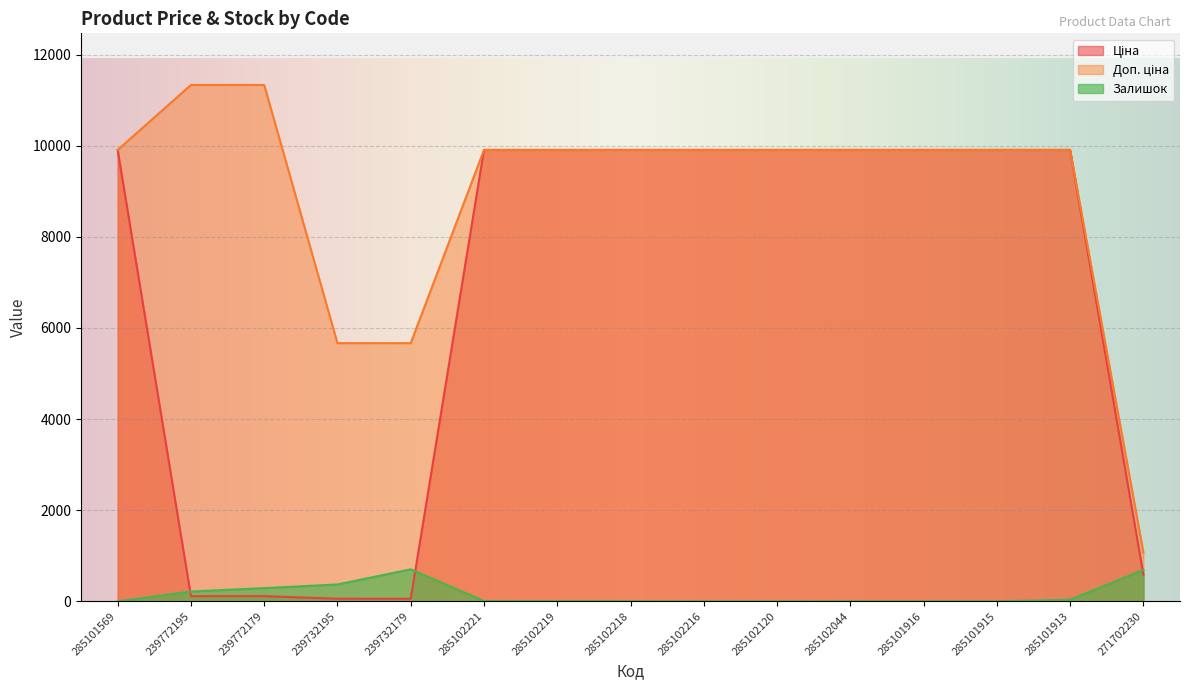

Does the chart display data point markers on the line(s)?

No